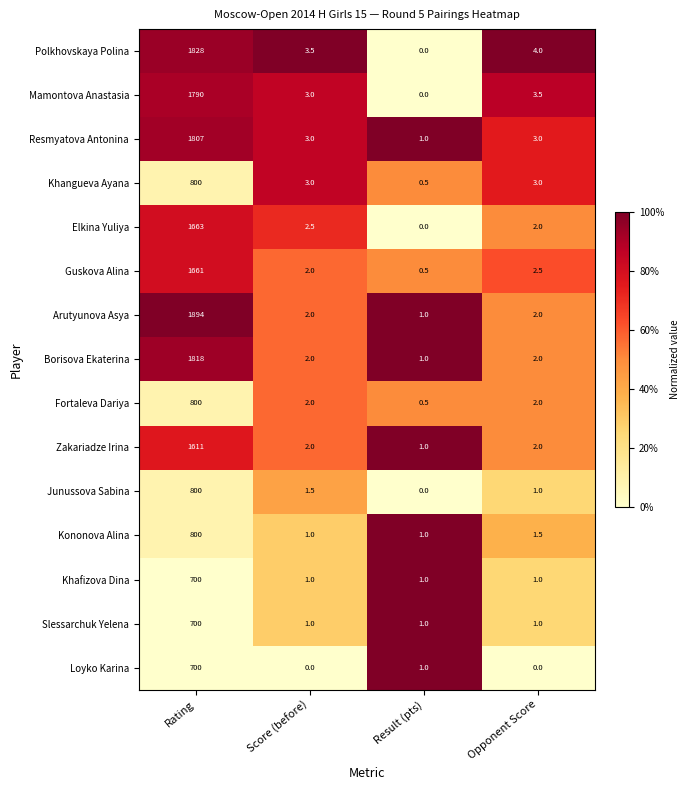

Where is Elkina Yuliya nearest to the value 831?

Score (before)